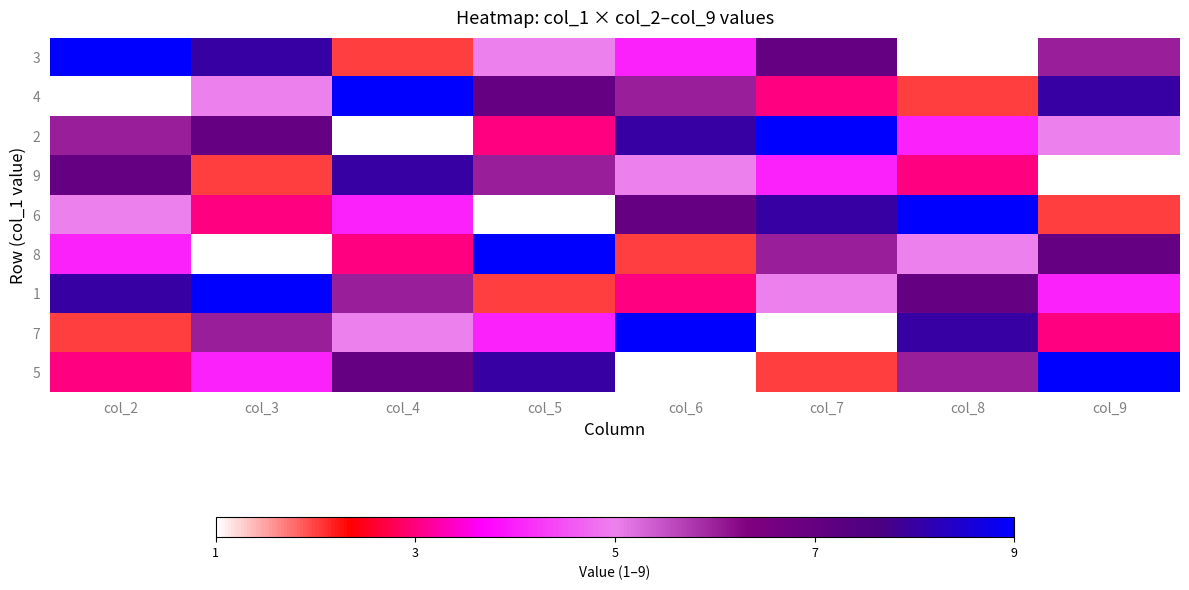

Rank the series at col_9 from lowest to highest value.

9, 6, 7, 1, 2, 3, 8, 4, 5